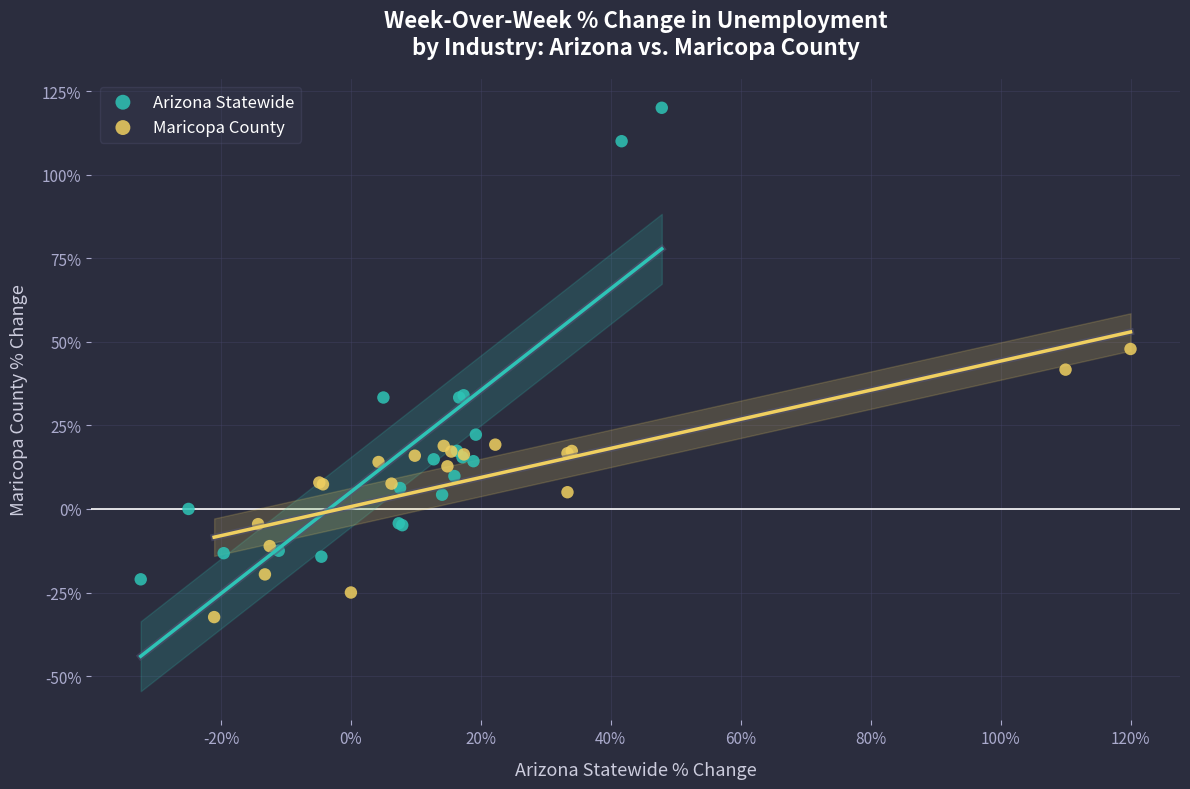

Which series reaches the minimum Y coordinate?

Maricopa County